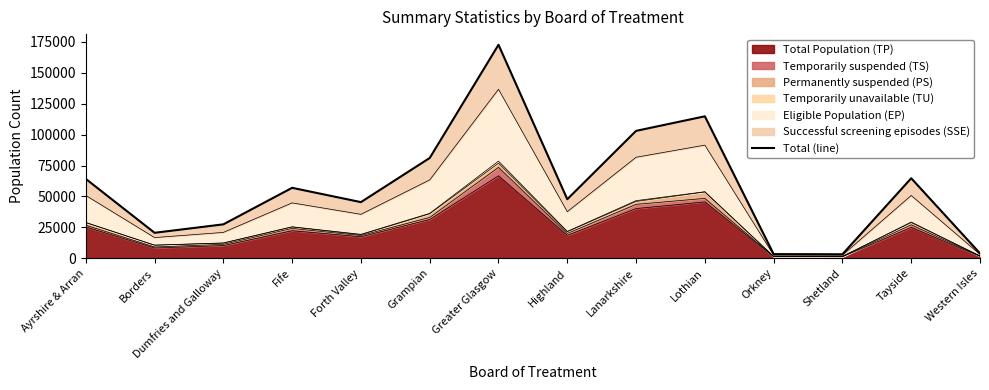

How many values exceed 56954?

6